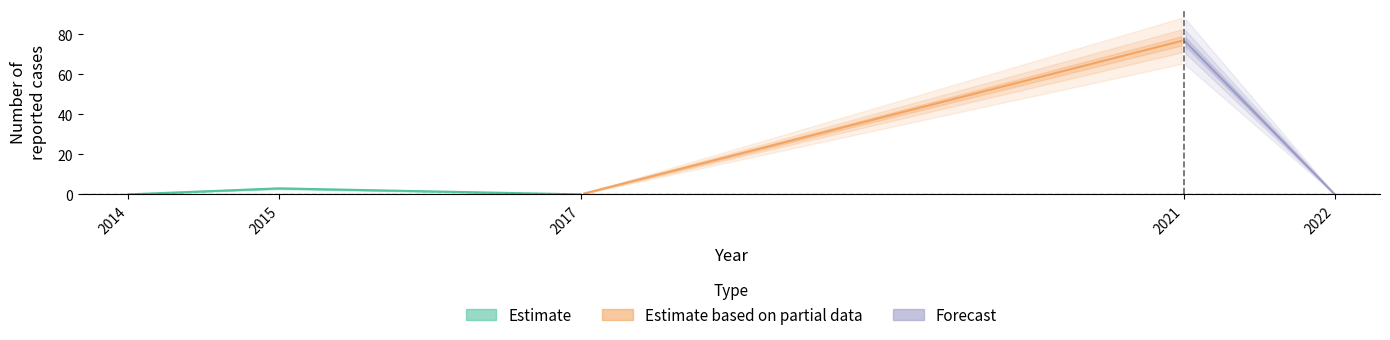

Between 2017 and 2021, which is larger?

2021